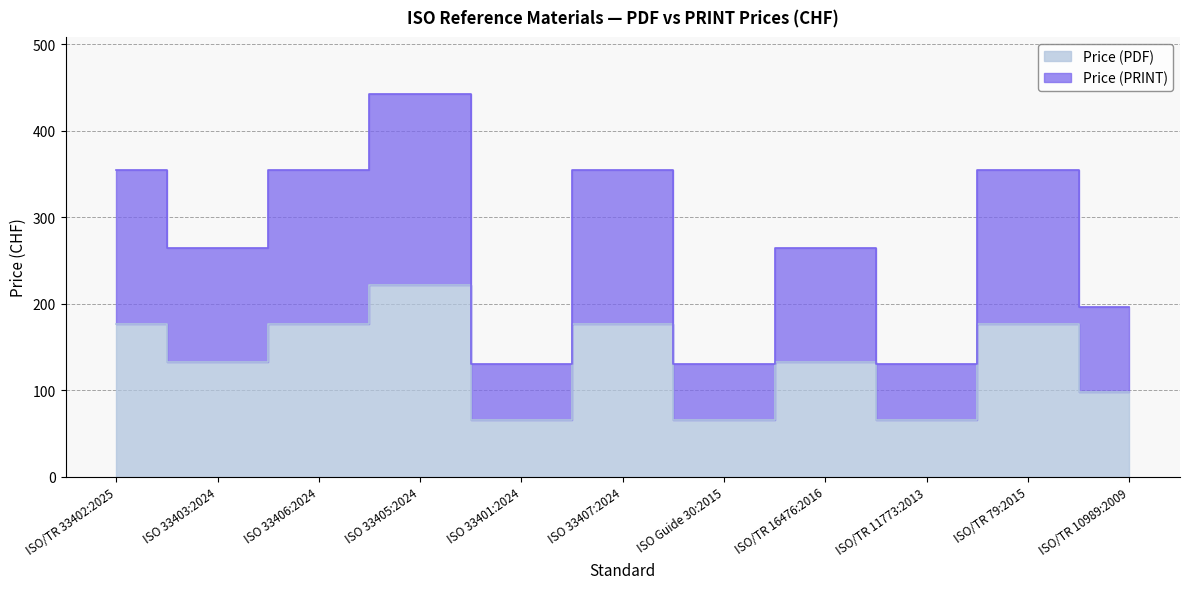

What is the average value of the Price (PDF) series?

135